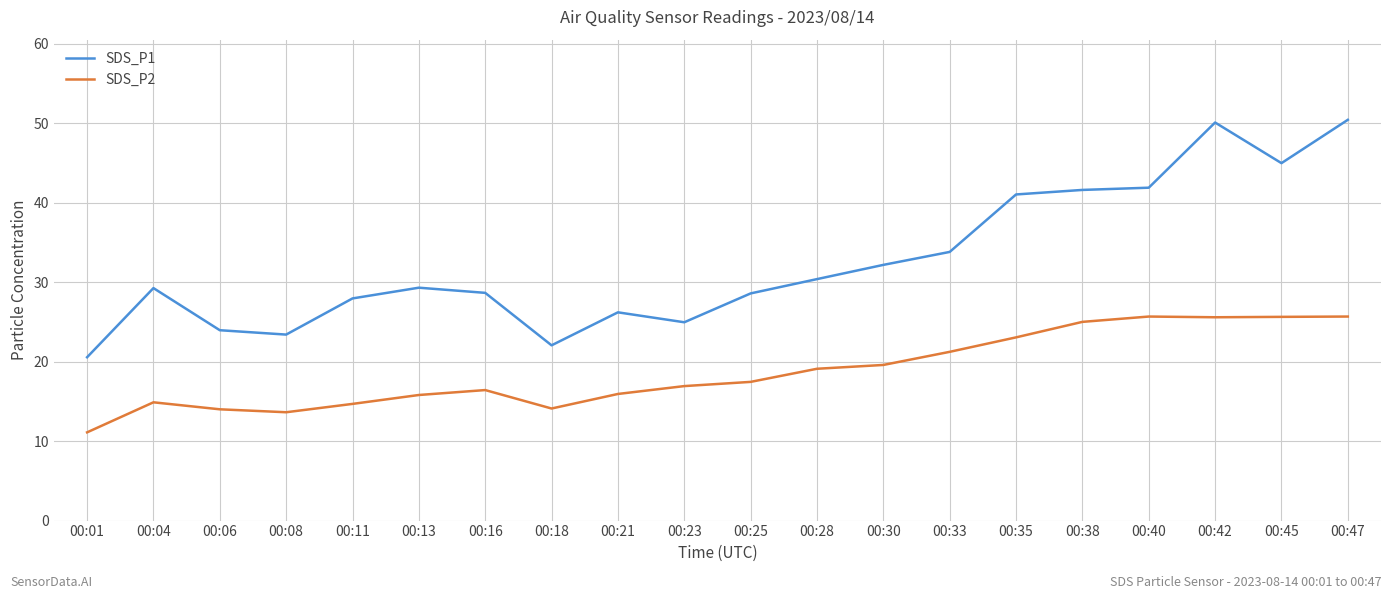

Which series has the largest range (max minus min)?

SDS_P1